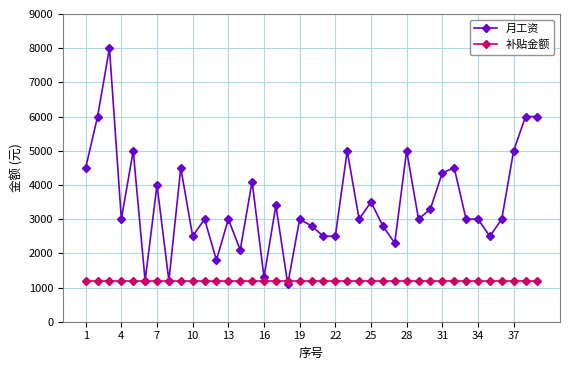

How many lines are shown in the chart?

2